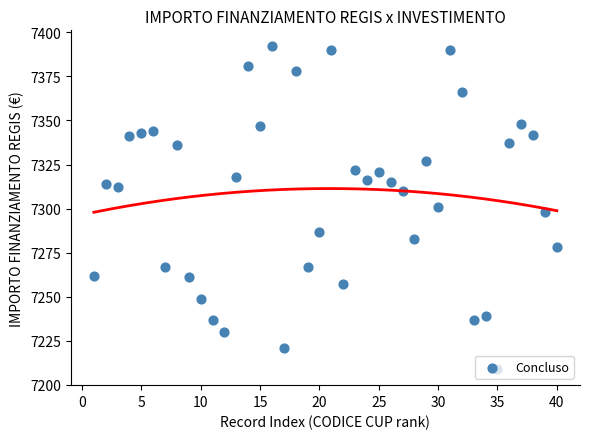

What is the range of X values (max minus min)?

39